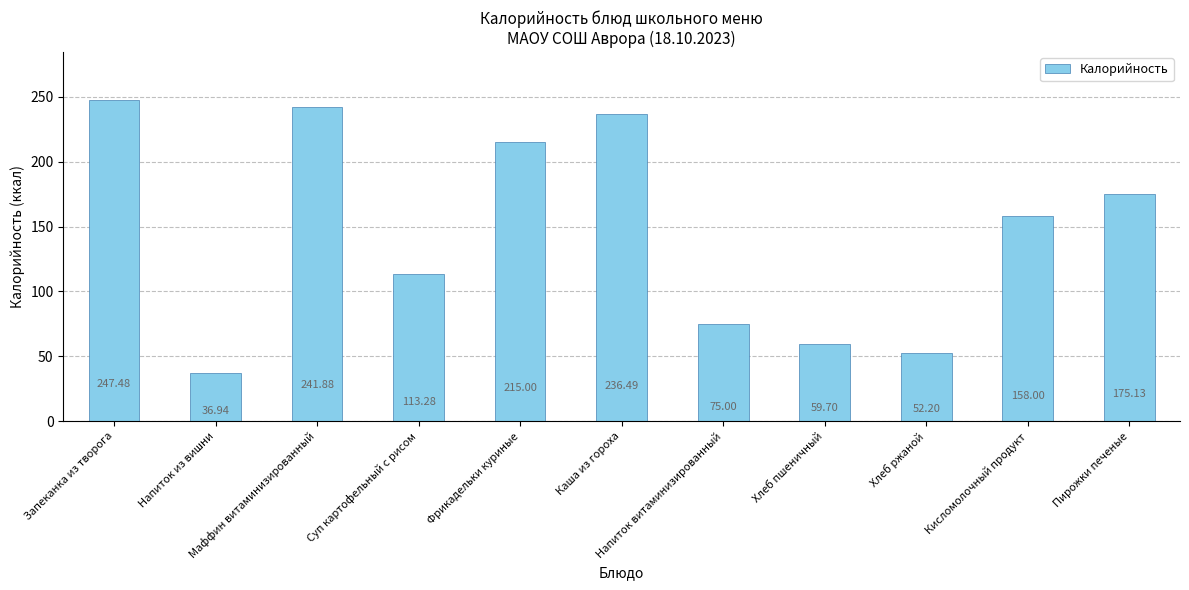

What is the label of the 4th bar from the right?

Хлеб пшеничный